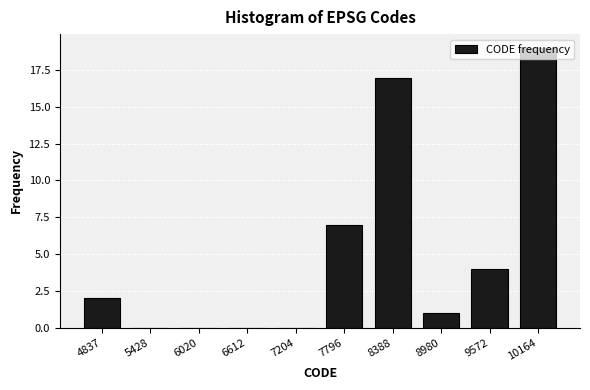

The chart shows a value of 0 at 6612. True or false?

True